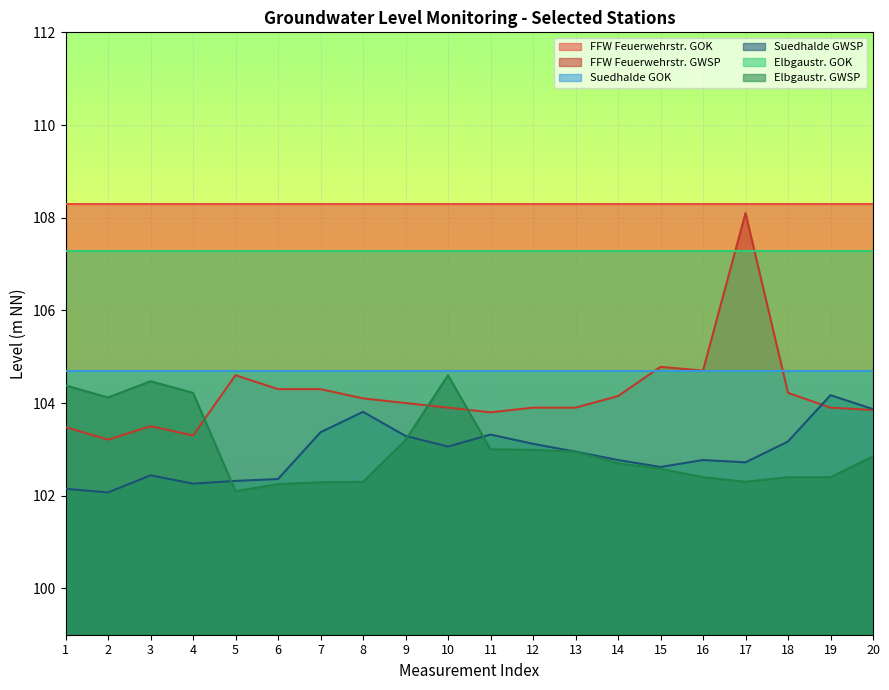

At which label does FFW Feuerwehrstr. GWSP first exceed 104?

5